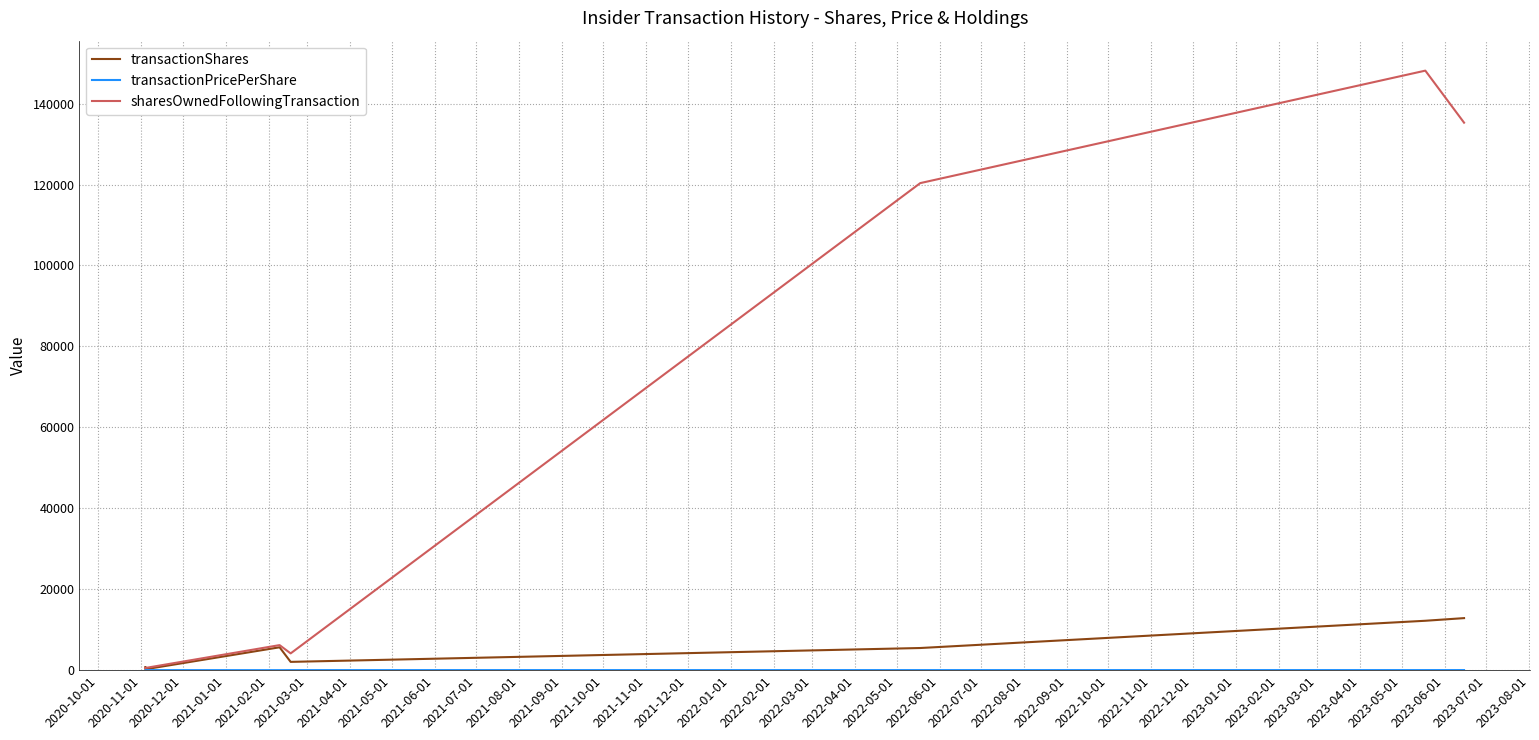

How many interior local peaks does the transactionShares series have?

1